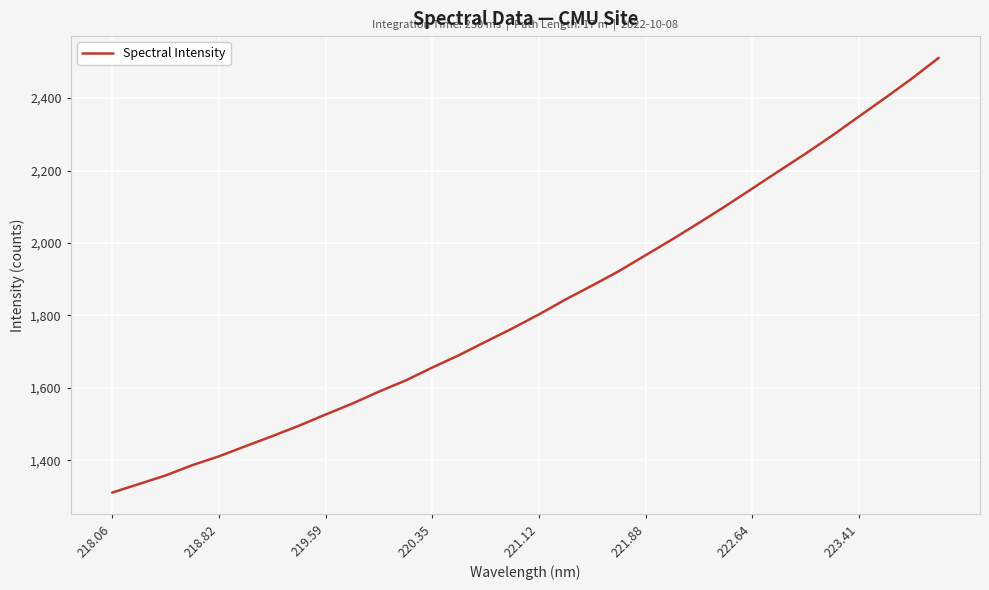

Count the number of categories in the chart.

32